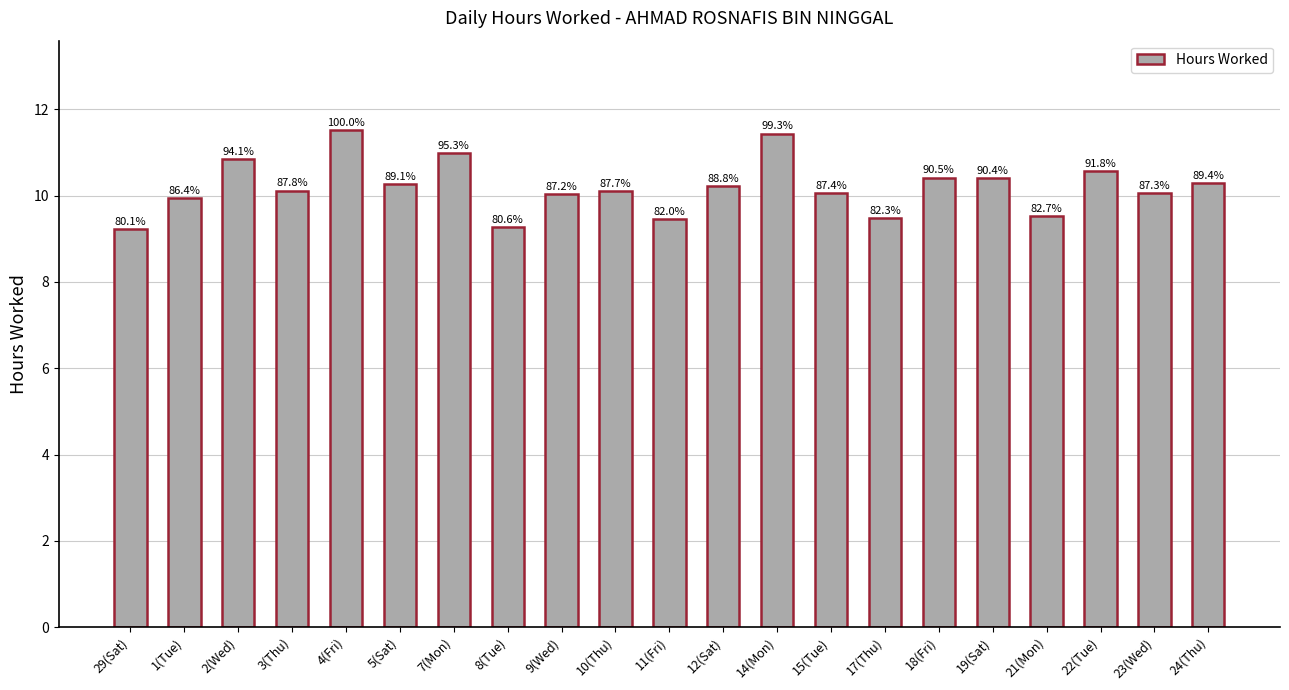

How many bars are there in total?

21